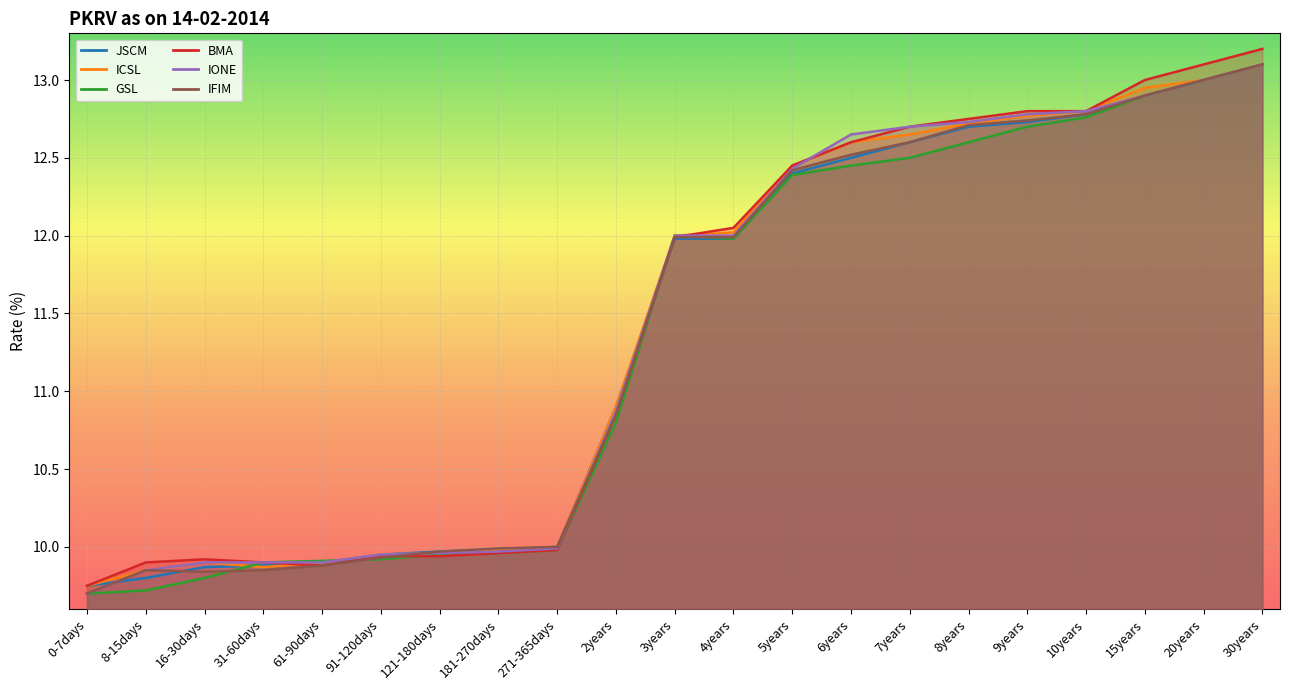

What is the sum of the IONE values at 5years and 61-90days?

22.3